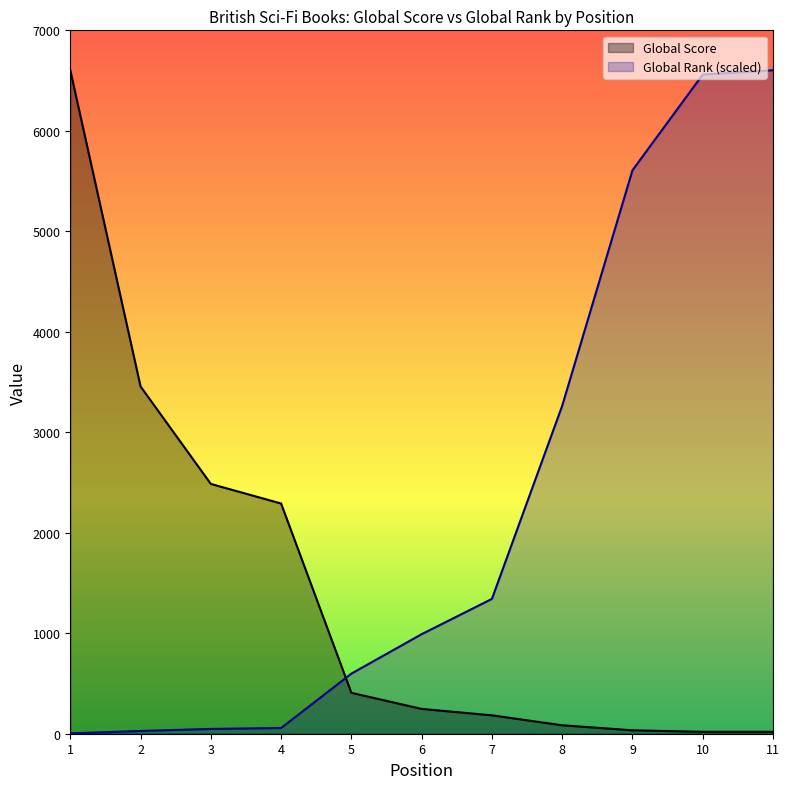

List the series in order of their peak value, lowest first.

Global Score, Global Rank